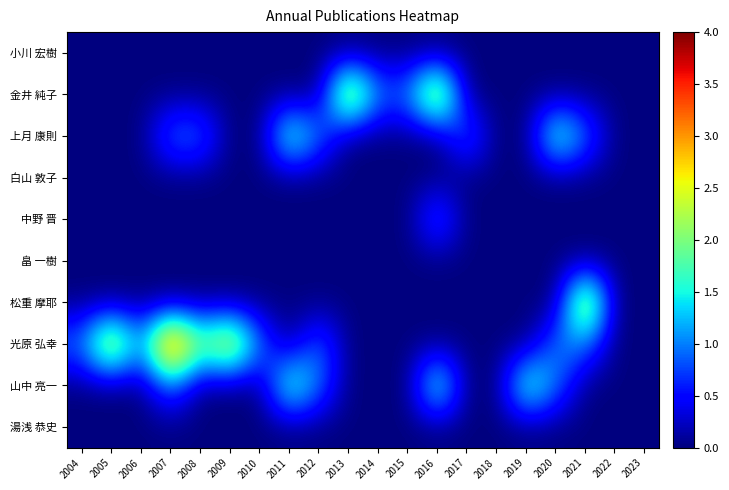

Reading left to right, extract all data points from this chart.

小川 宏樹: 2004=0	2005=0	2006=0	2007=0	2008=0	2009=0	2010=0	2011=0	2012=0	2013=0	2014=0	2015=0	2016=0	2017=0	2018=0	2019=0	2020=0	2021=0	2022=0	2023=0
金井 純子: 2004=0	2005=0	2006=0	2007=0	2008=0	2009=0	2010=0	2011=0	2012=0	2013=3	2014=1	2015=1	2016=3	2017=0	2018=0	2019=0	2020=0	2021=0	2022=0	2023=0
上月 康則: 2004=0	2005=0	2006=0	2007=1	2008=1	2009=0	2010=0	2011=2	2012=1	2013=0	2014=0	2015=0	2016=0	2017=1	2018=0	2019=0	2020=2	2021=1	2022=0	2023=0
白山 敦子: 2004=0	2005=0	2006=0	2007=0	2008=0	2009=0	2010=0	2011=0	2012=0	2013=0	2014=0	2015=0	2016=0	2017=0	2018=0	2019=0	2020=0	2021=0	2022=0	2023=0
中野 晋: 2004=0	2005=0	2006=0	2007=0	2008=0	2009=0	2010=0	2011=0	2012=0	2013=0	2014=0	2015=0	2016=1	2017=0	2018=0	2019=0	2020=0	2021=0	2022=0	2023=0
畠 一樹: 2004=0	2005=0	2006=0	2007=0	2008=0	2009=0	2010=0	2011=0	2012=0	2013=0	2014=0	2015=0	2016=0	2017=0	2018=0	2019=0	2020=0	2021=0	2022=0	2023=0
松重 摩耶: 2004=0	2005=0	2006=0	2007=0	2008=0	2009=0	2010=0	2011=0	2012=0	2013=0	2014=0	2015=0	2016=0	2017=0	2018=0	2019=0	2020=0	2021=3	2022=0	2023=0
光原 弘幸: 2004=1	2005=3	2006=1	2007=4	2008=2	2009=3	2010=1	2011=0	2012=1	2013=0	2014=0	2015=0	2016=0	2017=0	2018=0	2019=0	2020=1	2021=1	2022=0	2023=0
山中 亮一: 2004=0	2005=0	2006=0	2007=1	2008=0	2009=0	2010=0	2011=2	2012=1	2013=0	2014=0	2015=0	2016=2	2017=0	2018=0	2019=2	2020=1	2021=0	2022=0	2023=0
湯浅 恭史: 2004=0	2005=0	2006=0	2007=0	2008=0	2009=0	2010=0	2011=0	2012=0	2013=0	2014=0	2015=0	2016=0	2017=0	2018=0	2019=0	2020=0	2021=0	2022=0	2023=0